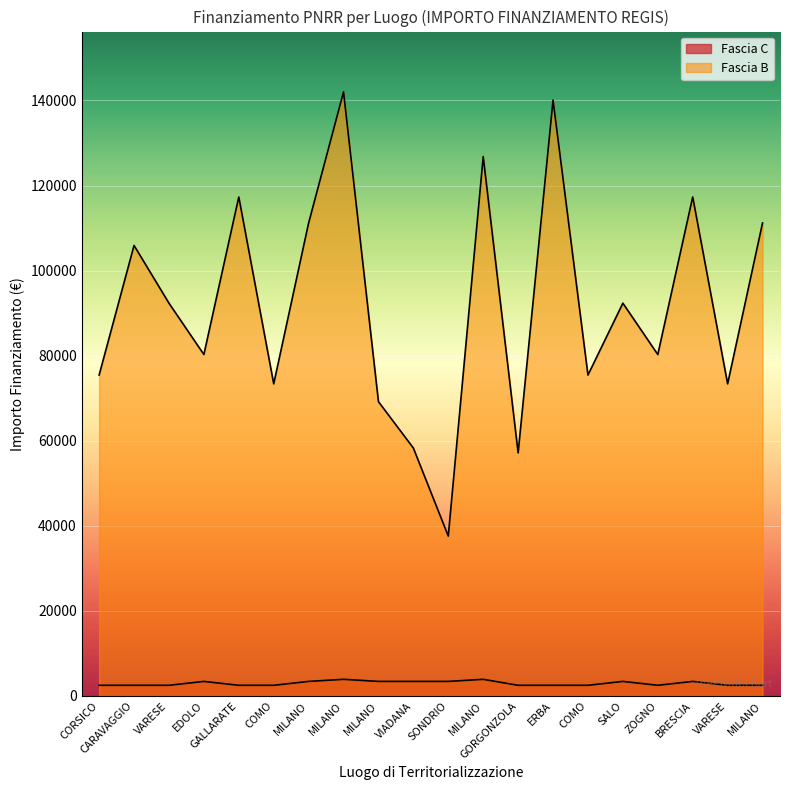

The Fascia B series shows 47093.8 at COMO. True or false?

False